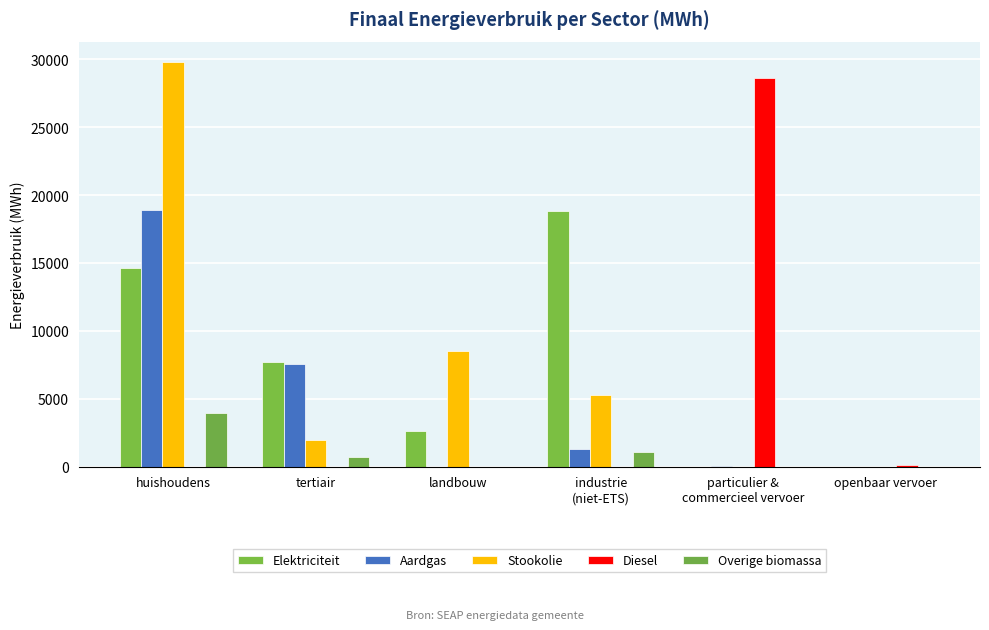

What position from the right is tertiair?

5